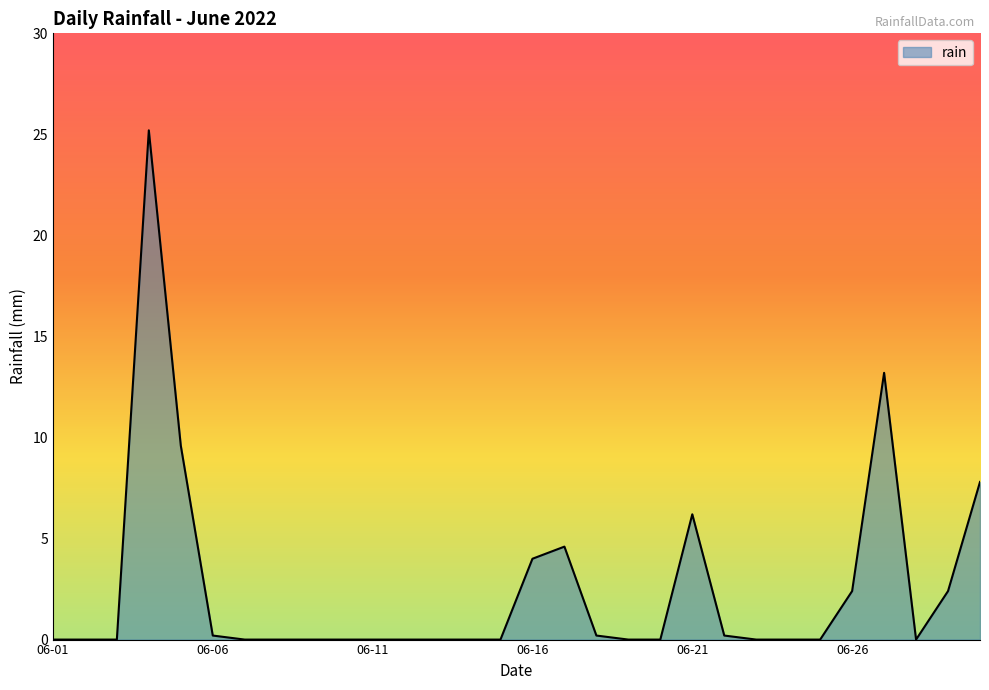

What is the sum of all values?

76.0